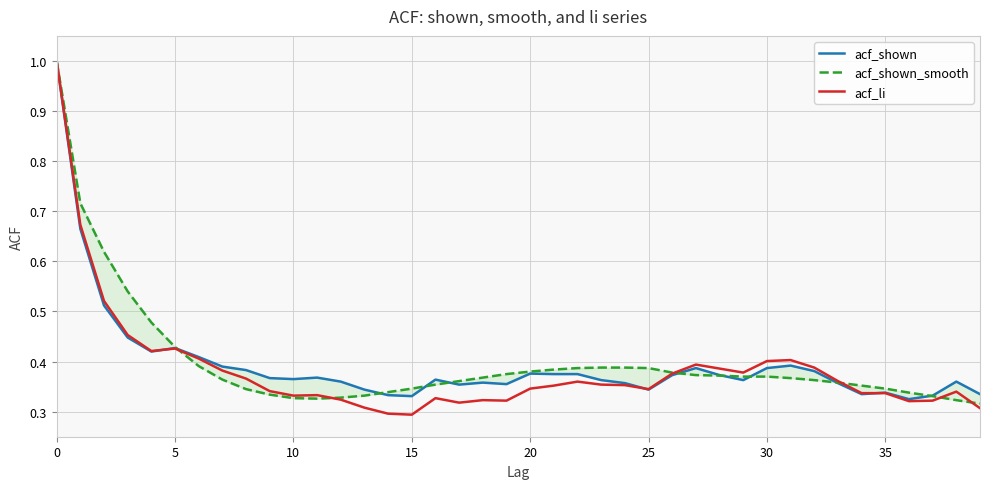

At 13, list the series in order from smallest to largest.

acf_li, acf_shown_smooth, acf_shown